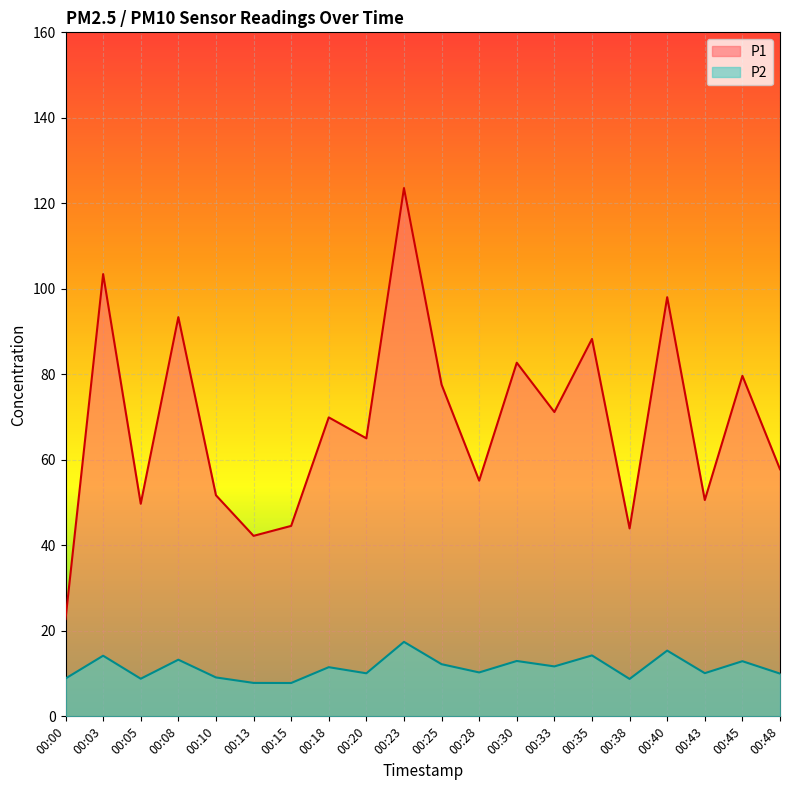

What is the difference between the second highest and minimum values in the P1 series?

80.7